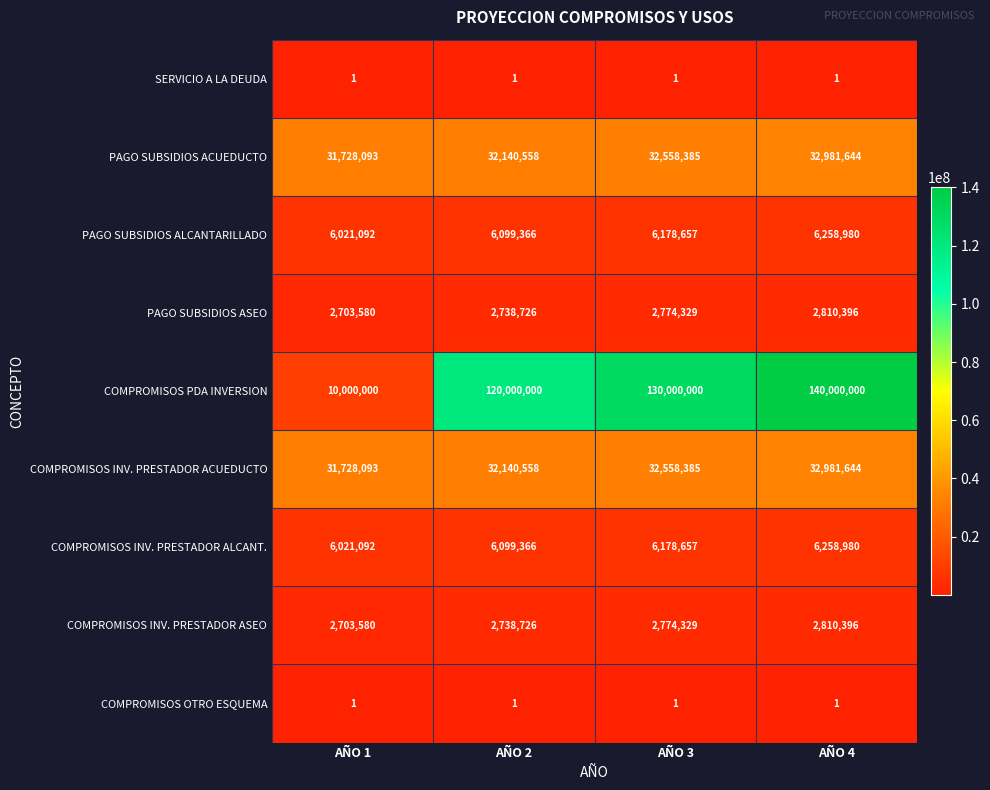

The value of COMPROMISOS INV. PRESTADOR ASEO at AÑO 3 is 2774329. True or false?

True